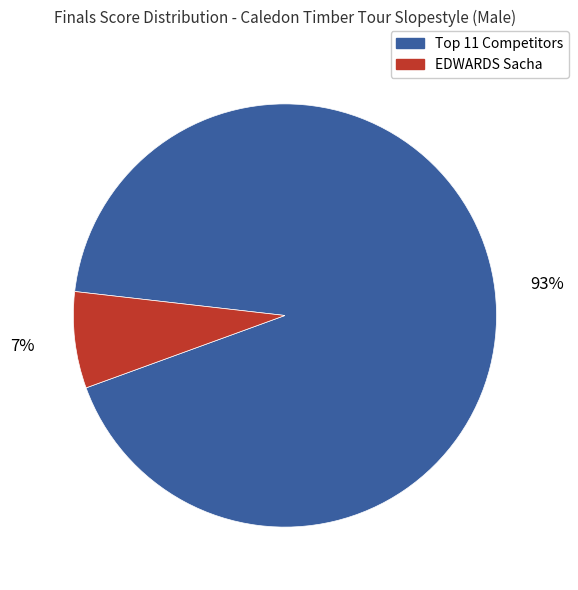

The EDWARDS Sacha slice represents 7% of the pie. True or false?

True